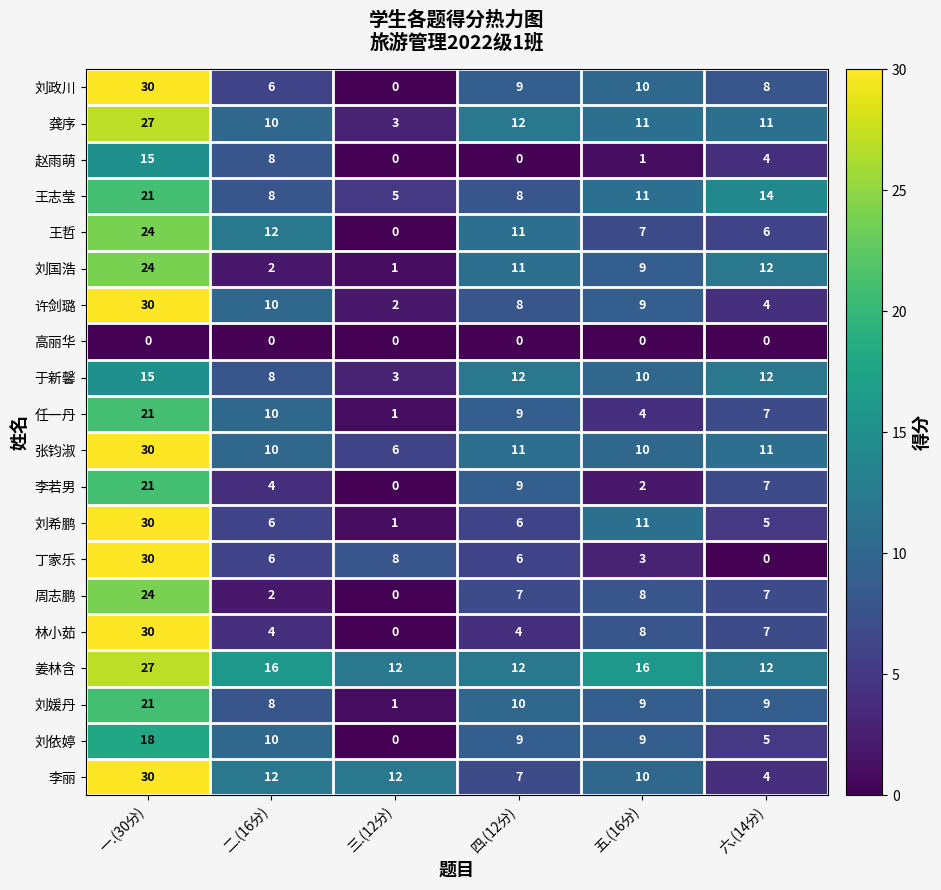

Rank the categories by 李若男 value from highest to lowest.

一.(30分), 四.(12分), 六.(14分), 二.(16分), 五.(16分), 三.(12分)